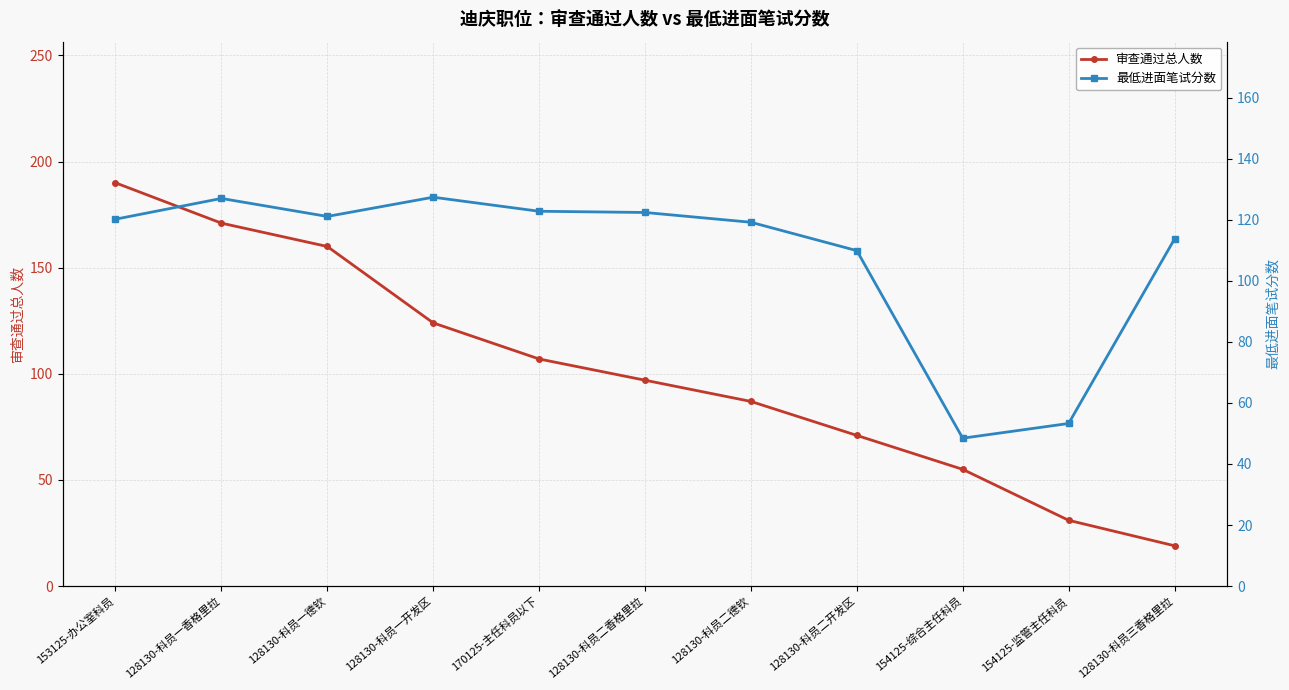

Reading left to right, what are all the values shown in this chart?

审查通过总人数: 190.0	171.0	160.0	124.0	107.0	97.0	87.0	71.0	55.0	31.0	19.0
最低进面笔试分数: 120.2	127.0	121.1	127.4	122.8	122.4	119.2	109.9	48.5	53.3	113.7